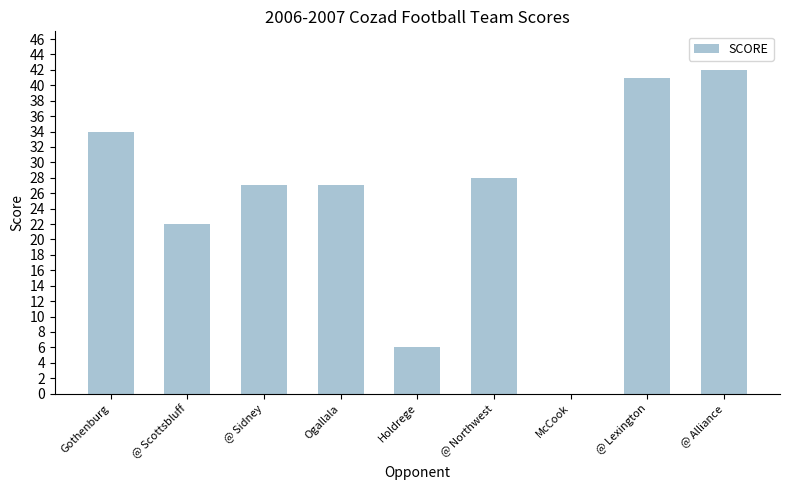

True or false: the data shows 41 at @ Lexington.

True